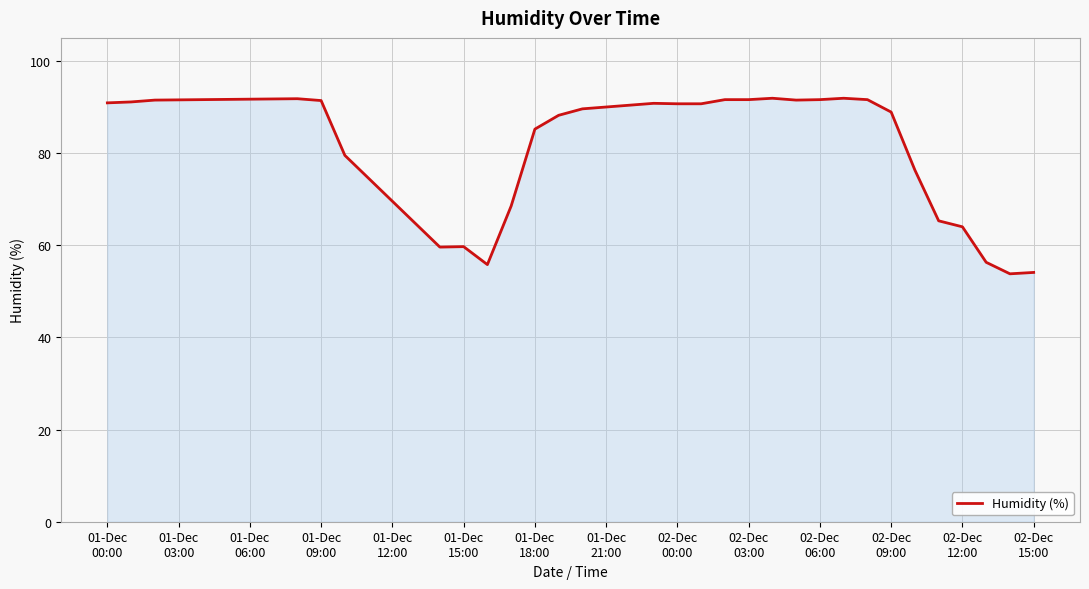

What is the greatest value displayed?

91.9